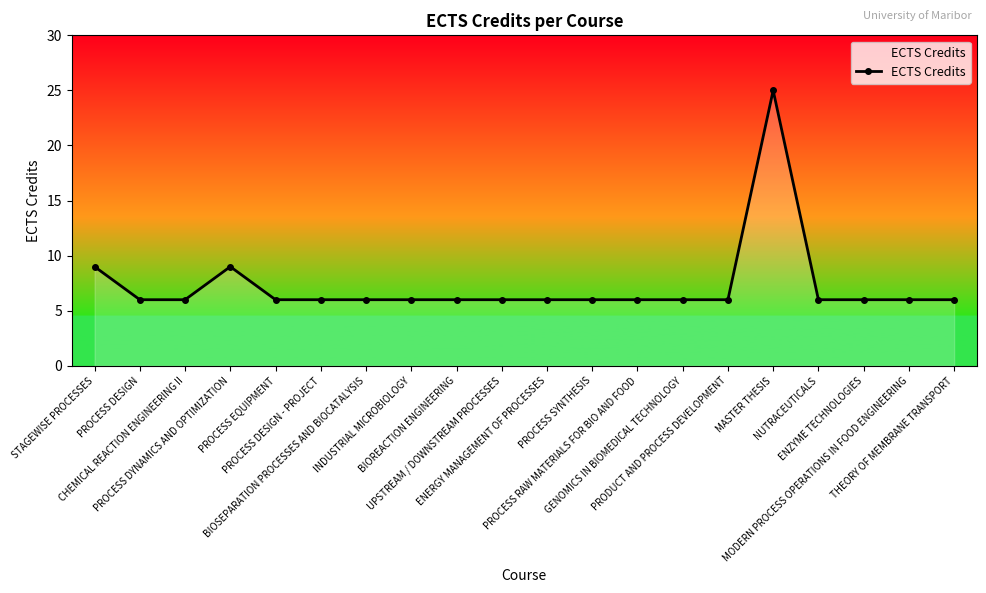

Which category has the highest value across all series?

MASTER THESIS